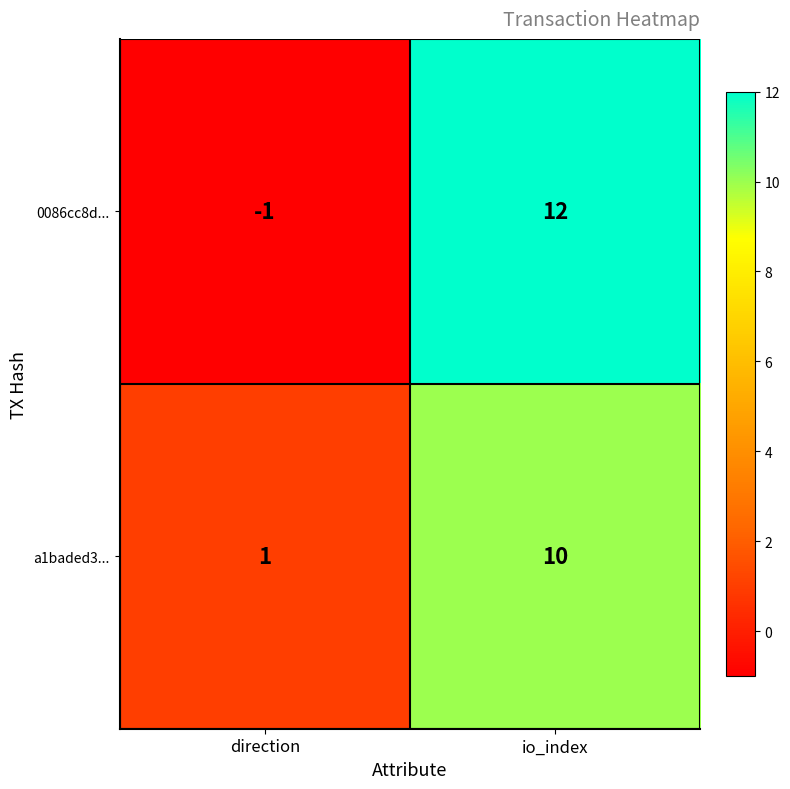

Reading left to right, transcribe all the data shown in this chart.

0086cc8d...: direction=-1	io_index=12
a1baded3...: direction=1	io_index=10